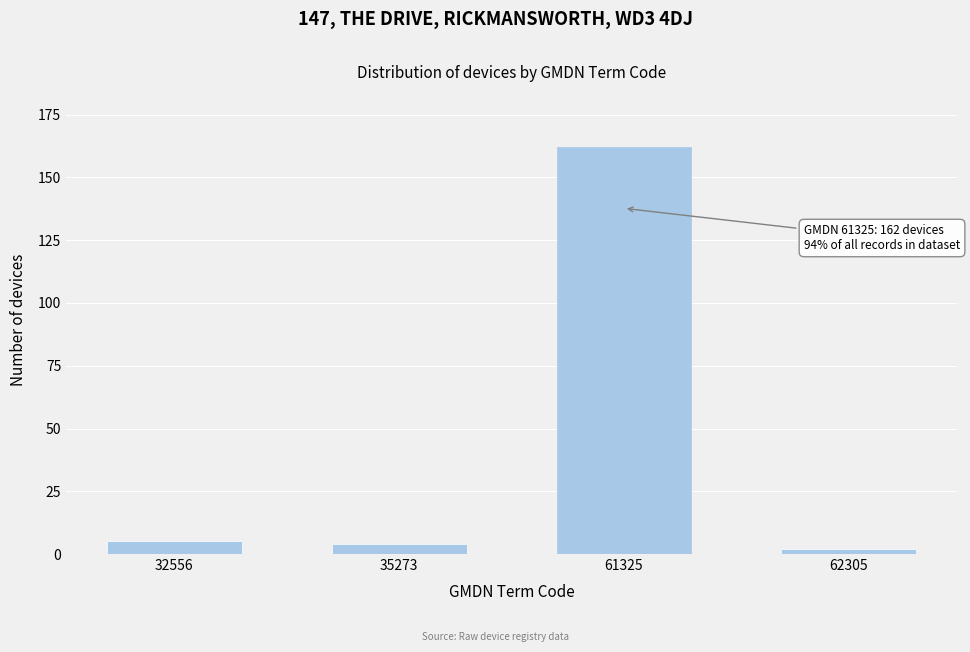

Reading left to right, extract all data points from this chart.

32556=5	35273=4	61325=162	62305=2